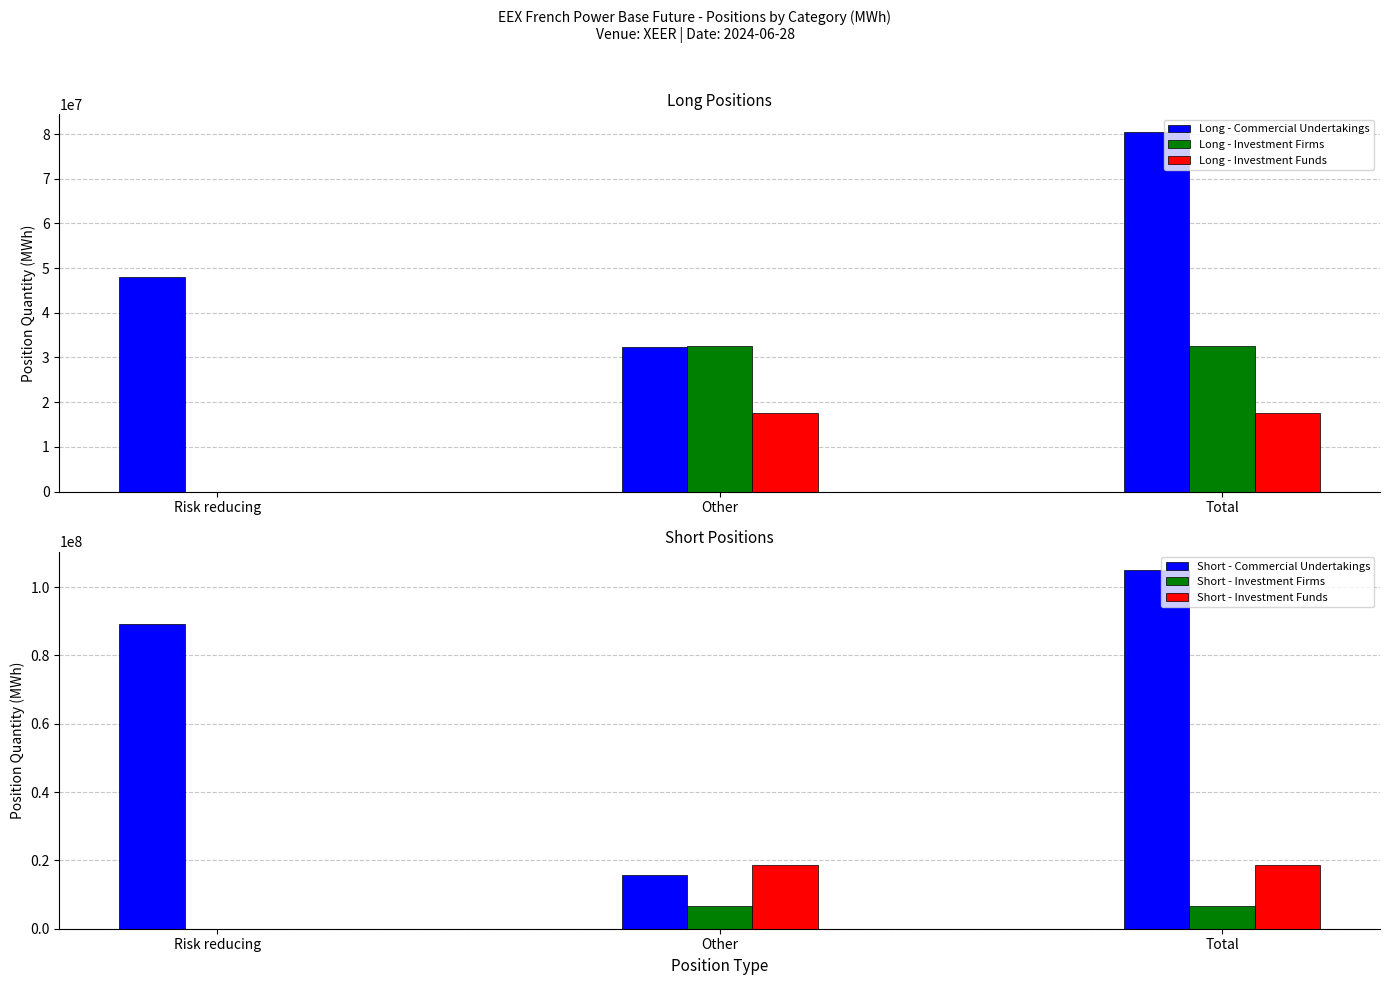

Is it true that Short - Investment Funds equals 30442642 at Total?

False